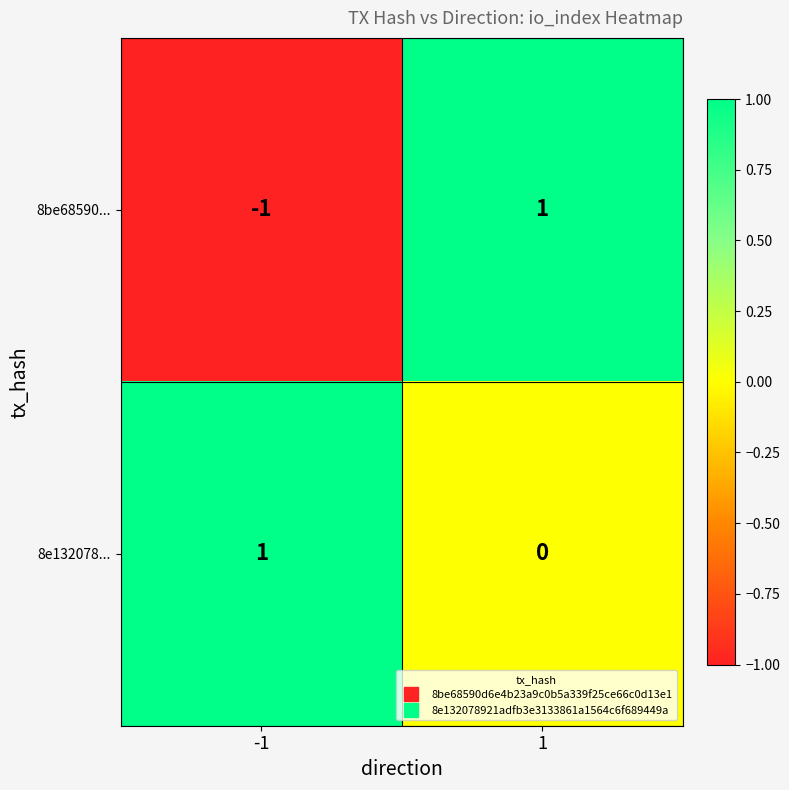

List the series in order of their overall mean, highest first.

8e132078..., 8be68590...